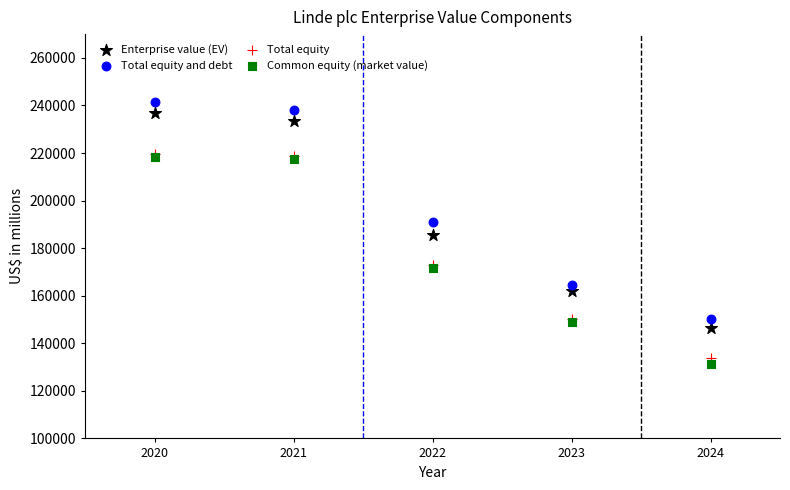

Which series contains the lowest Y value?

Common equity (market value)